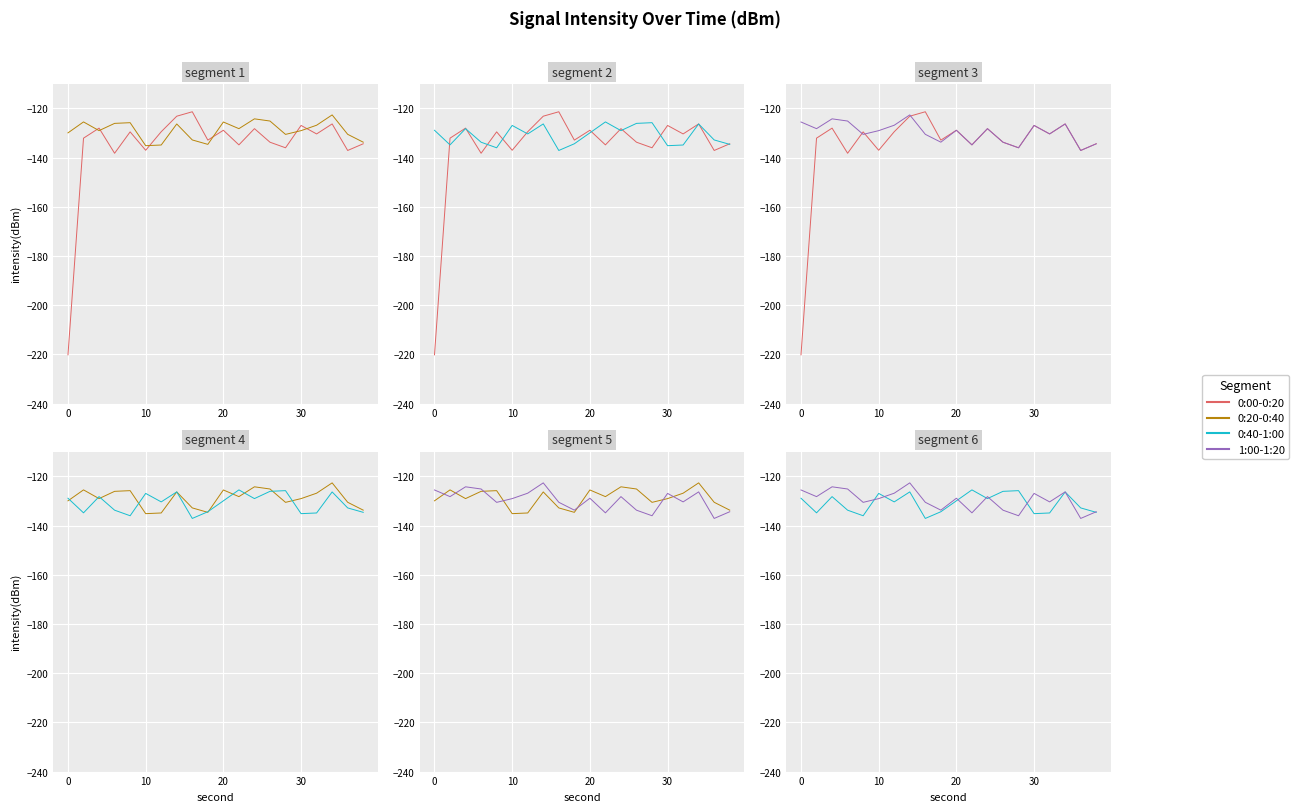

What is the lowest value of the 0:40-1:00 series?

-137.1